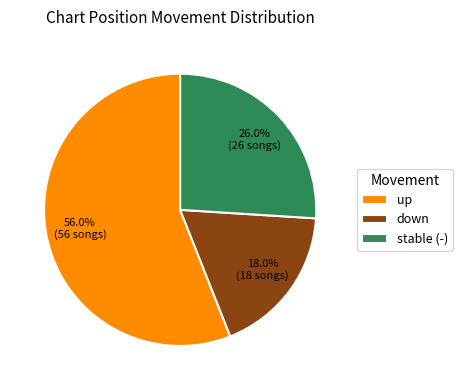

Is the sum of down and up greater than half?

Yes